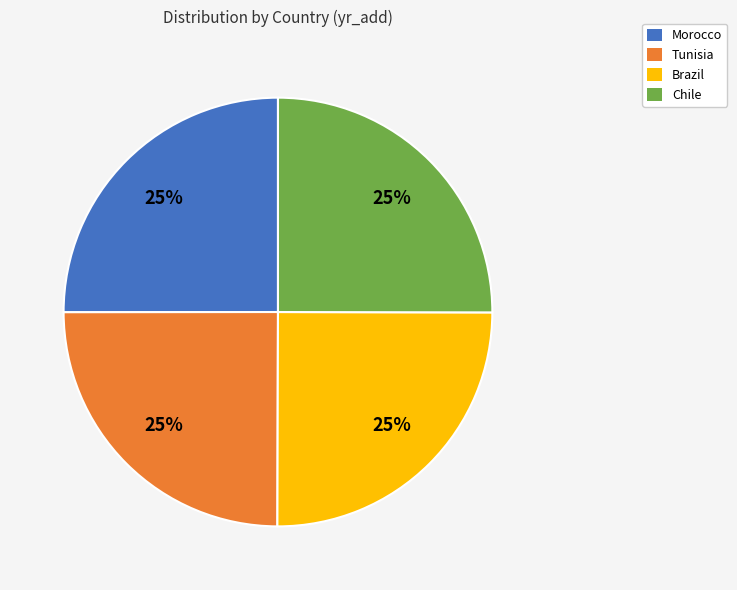

What percentage is the Brazil slice, to the nearest percent?

25%